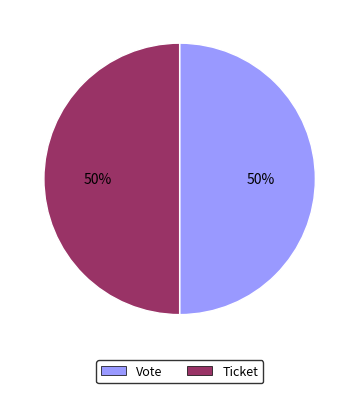

To the nearest percent, what is the difference between the largest and smallest slice percentages?

0%